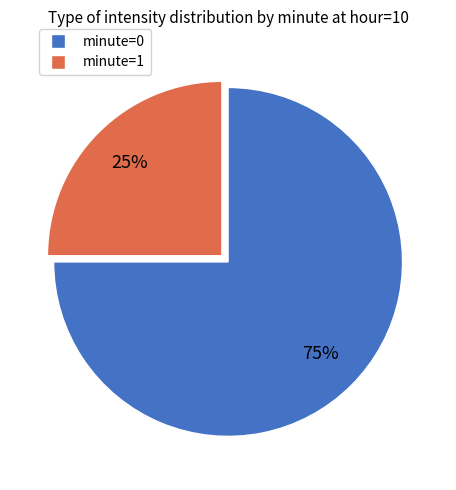

To the nearest percent, what portion does minute=0 represent?

75%